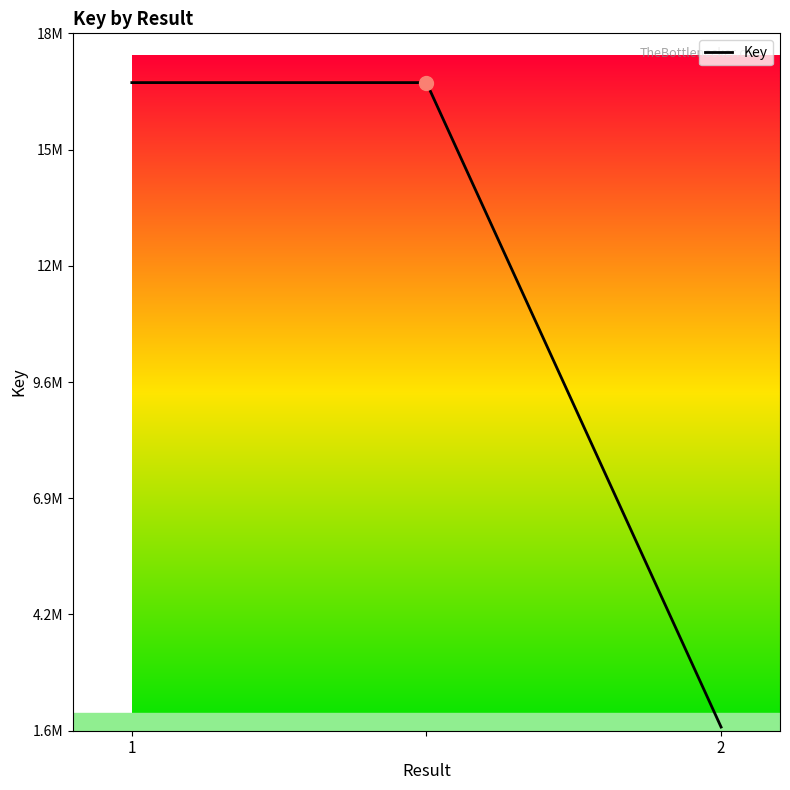

Reading right to left, list all the values displayed in this chart.

1683682	16376767	16376767